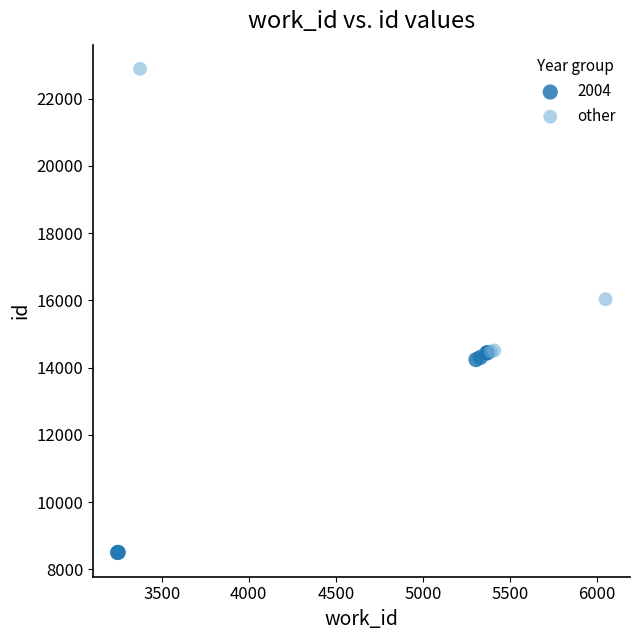

Which series contains the lowest Y value?

2004